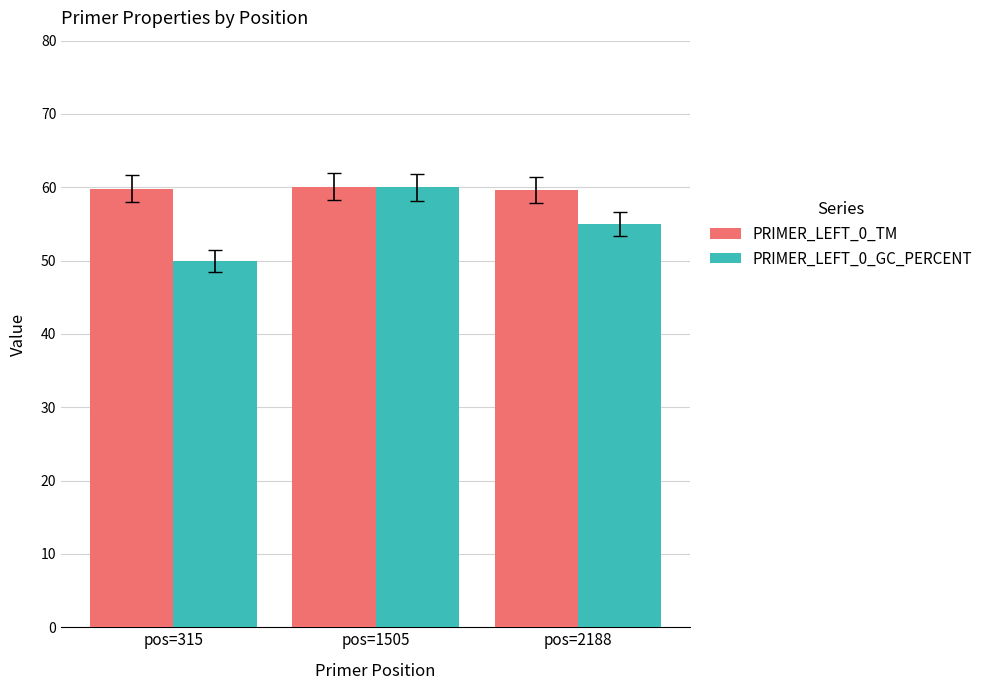

Rank the series at pos=2188 from highest to lowest value.

PRIMER_LEFT_0_TM, PRIMER_LEFT_0_GC_PERCENT